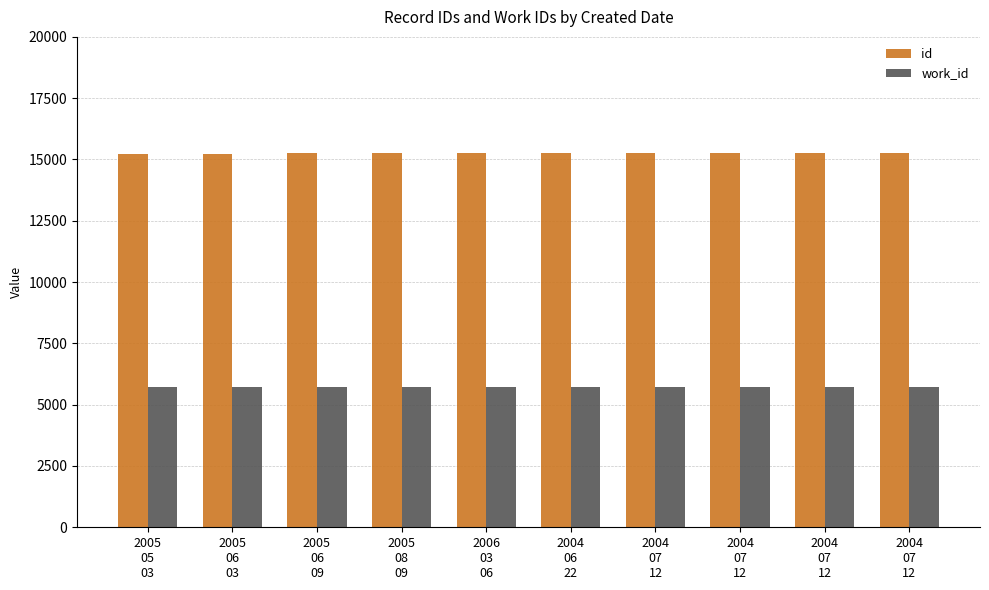

Are the bars horizontal?

No